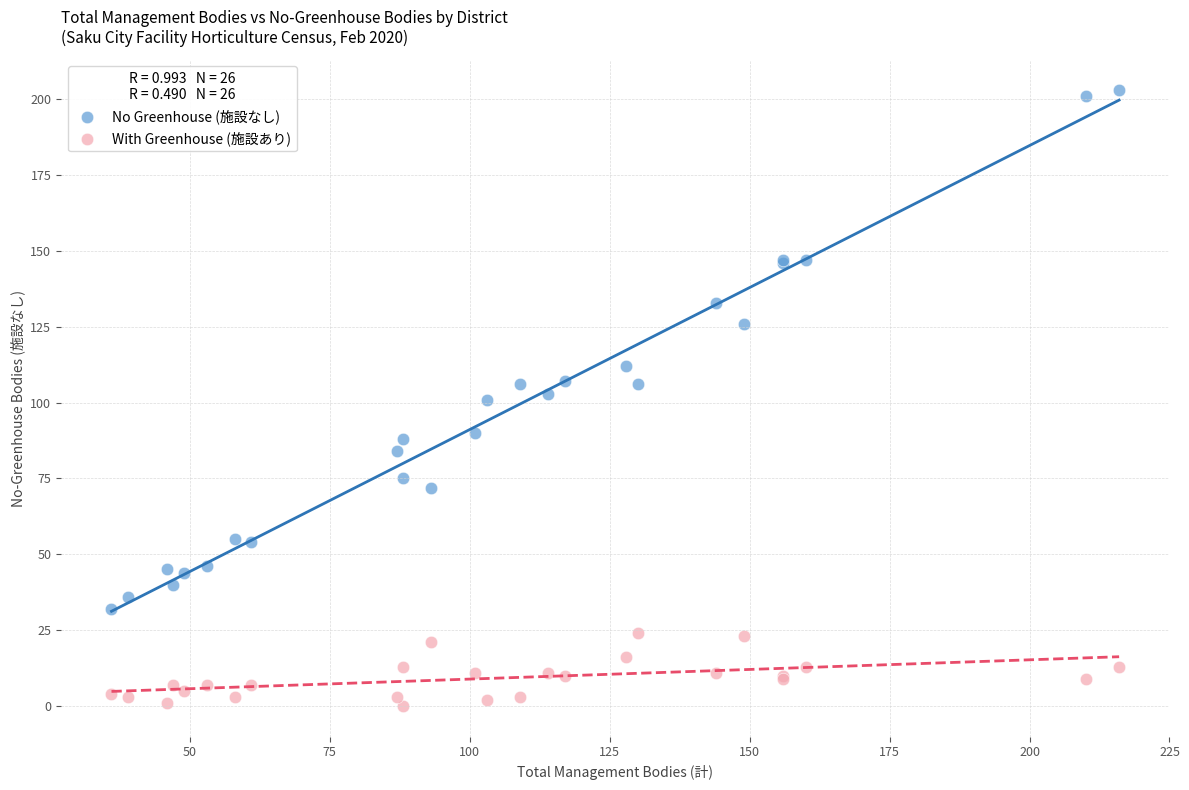

Which series has the largest Y range (max minus min)?

No Greenhouse (施設なし)